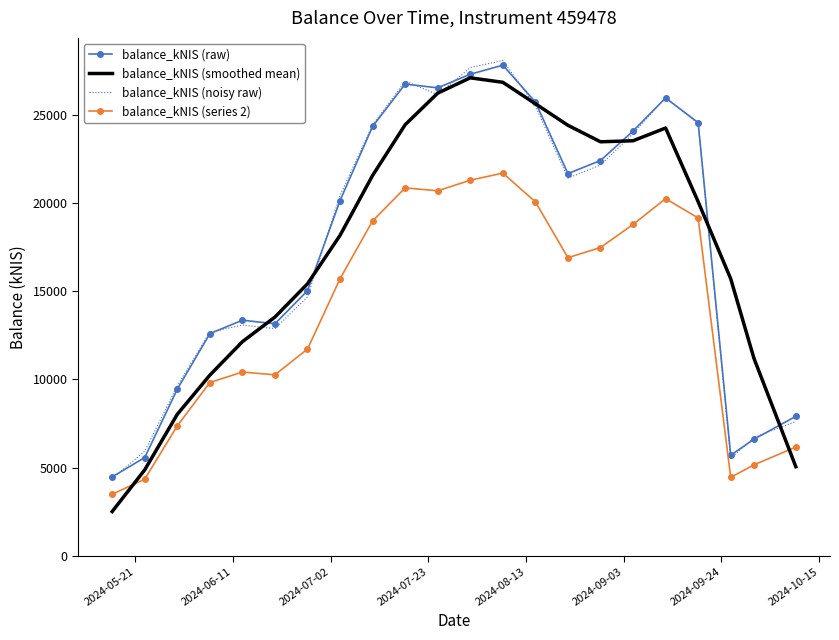

What are all the series names shown in the legend?

balance_kNIS (raw), balance_kNIS (smoothed mean), balance_kNIS (noisy raw), balance_kNIS (series 2)